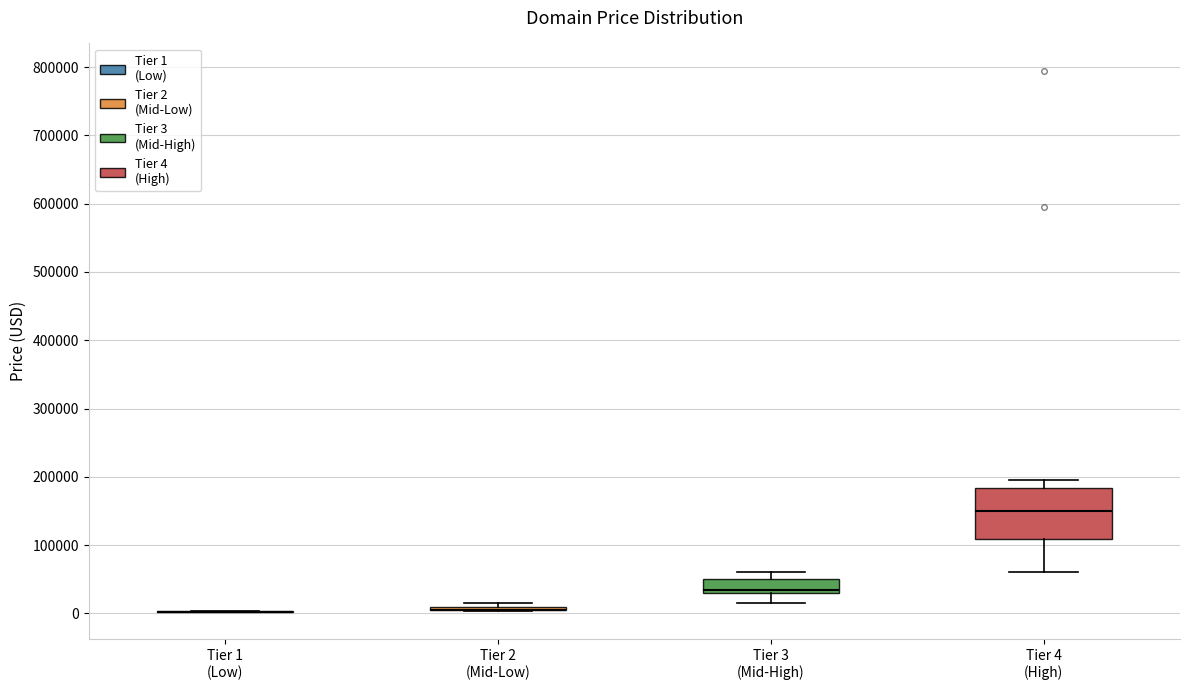

Comparing the boxes themselves (not the whiskers), which one is the tallest?

Tier 4 (High)